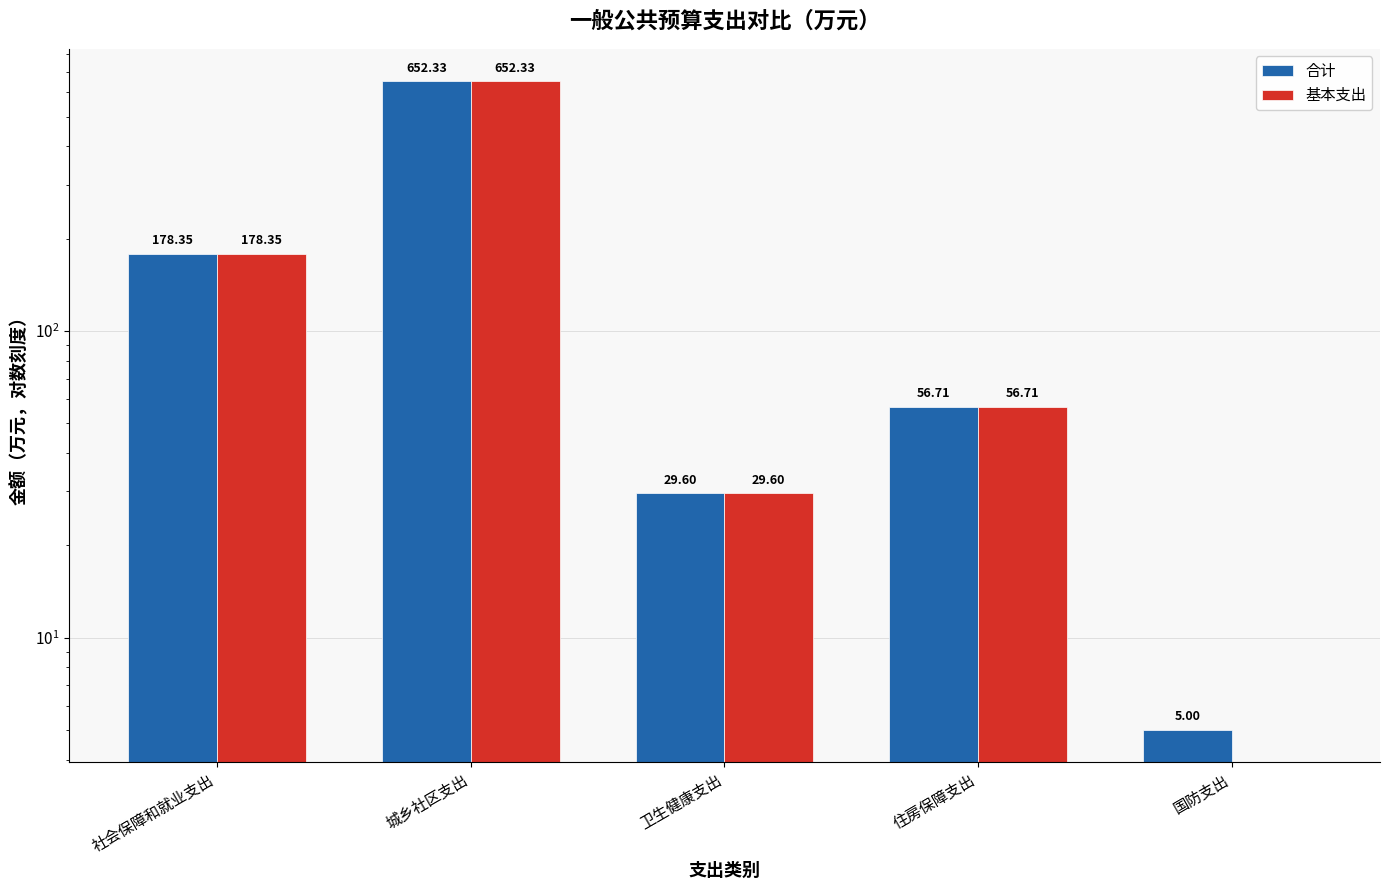

Does the chart contain stacked bars?

No